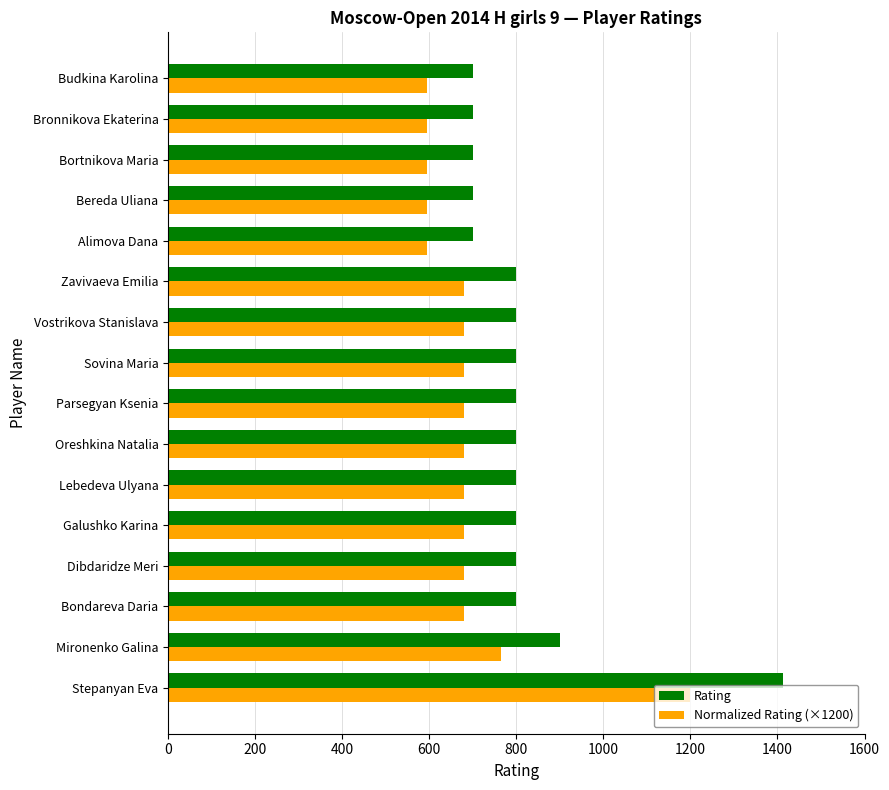

Which series has the widest spread of values?

Rating